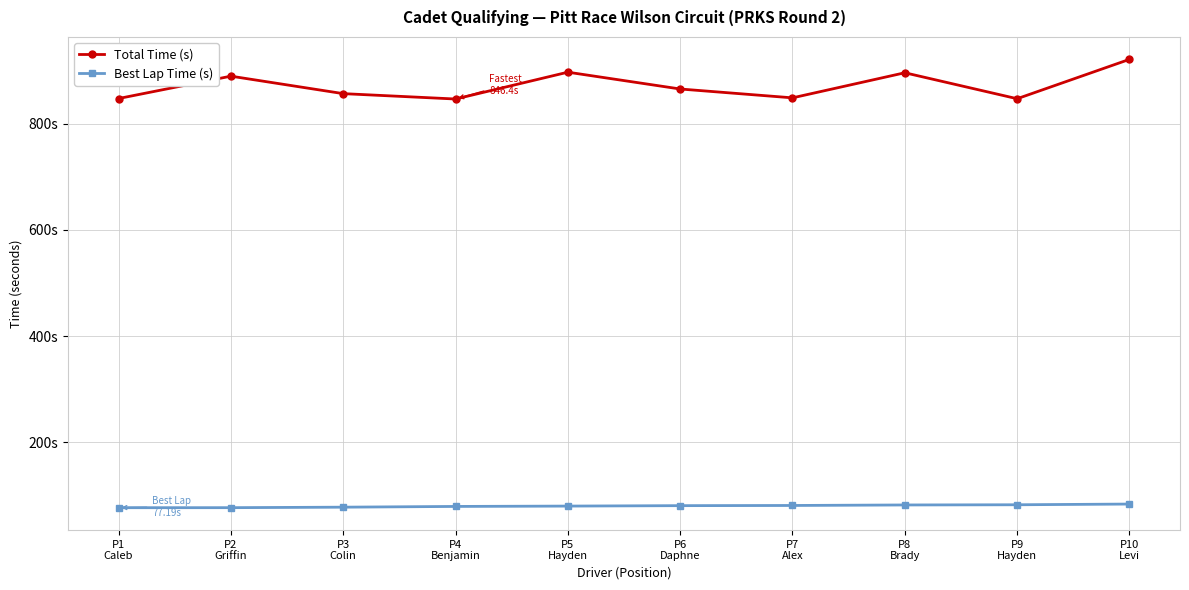

What is the value of the Total Time (s) point at the 10th from the left?

921.0